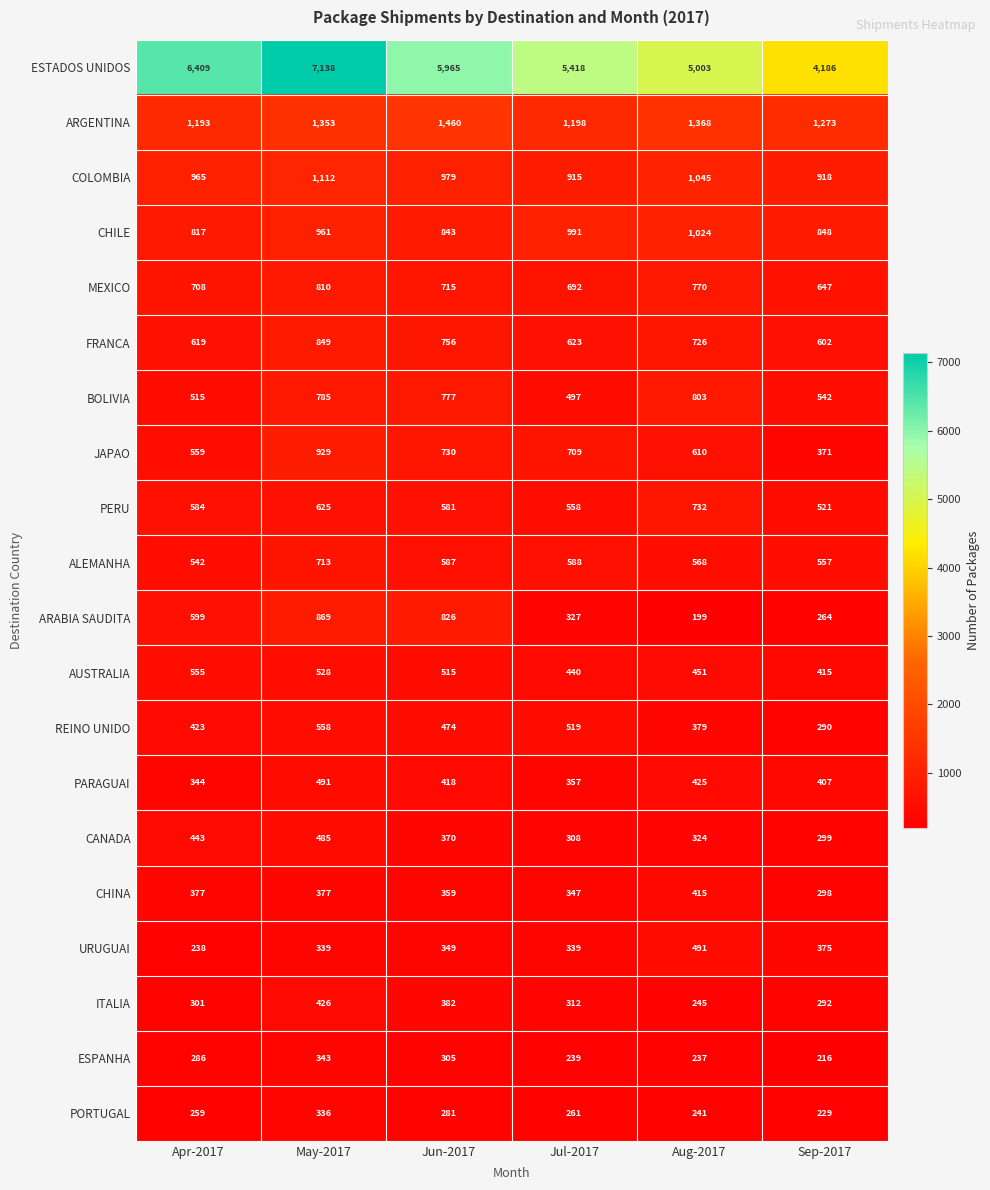

Which category has the lowest value in the COLOMBIA series?

Jul-2017